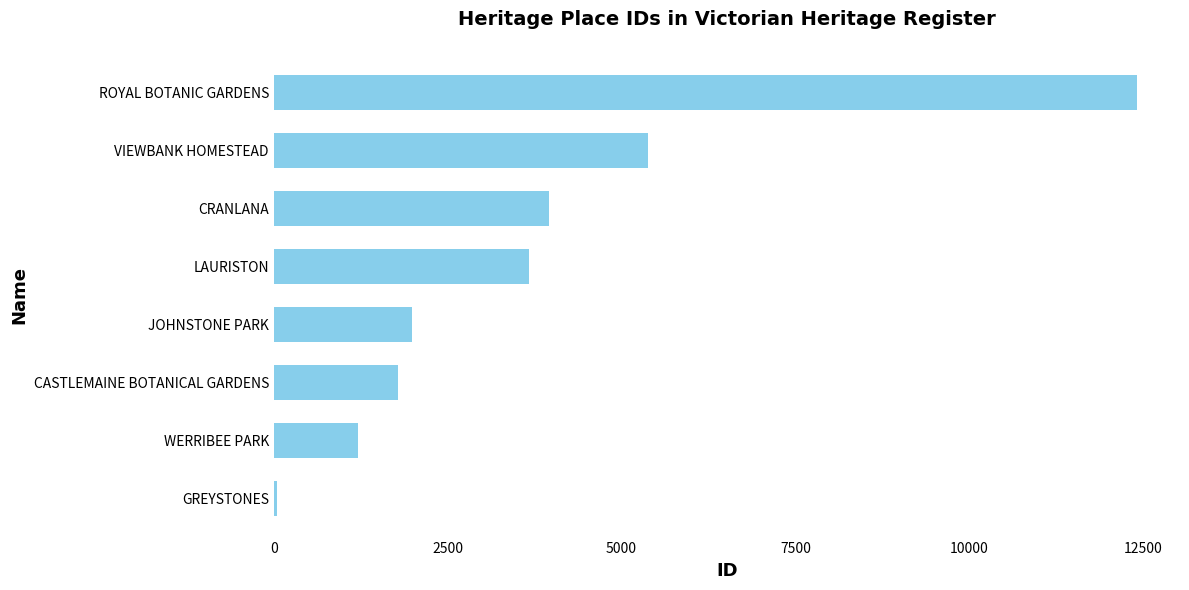

What is the maximum value shown in the chart?

12407